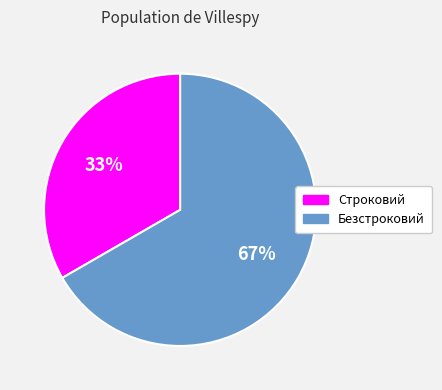

How many segments does this pie chart have?

2